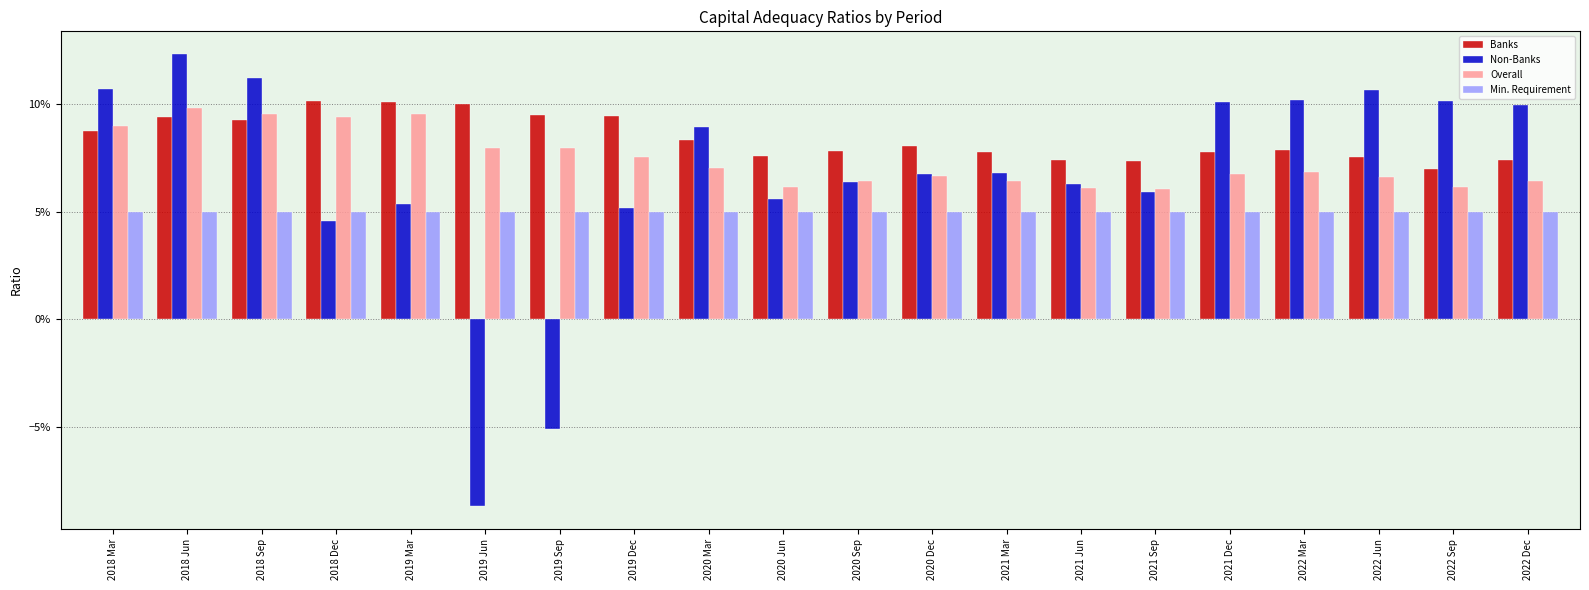

What are all the series names shown in the legend?

Banks, Non-Banks, Overall, Min. Requirement